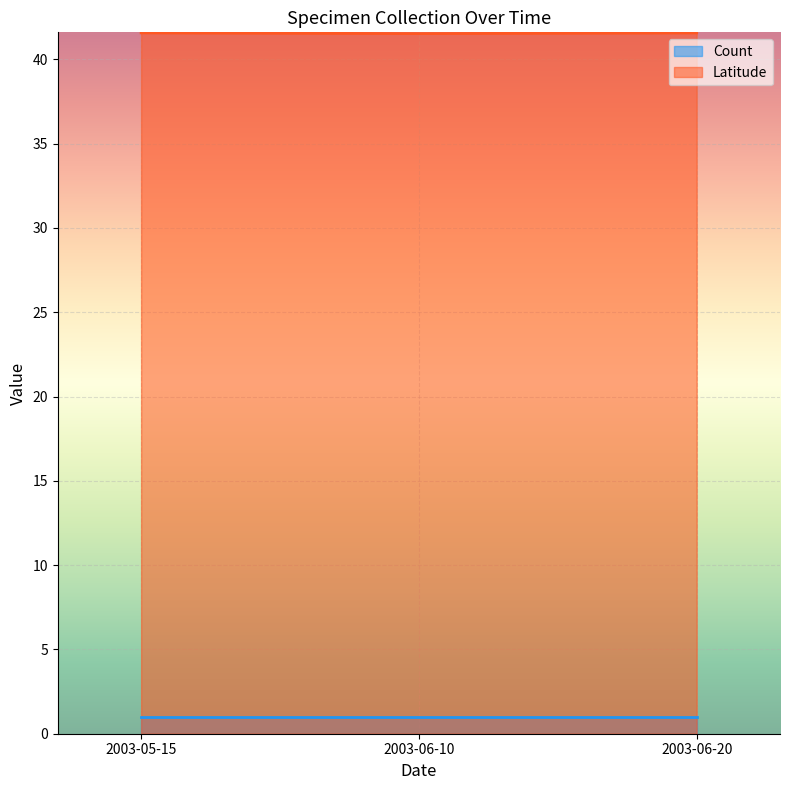

At which label is the value closest to 41?

2003-06-10